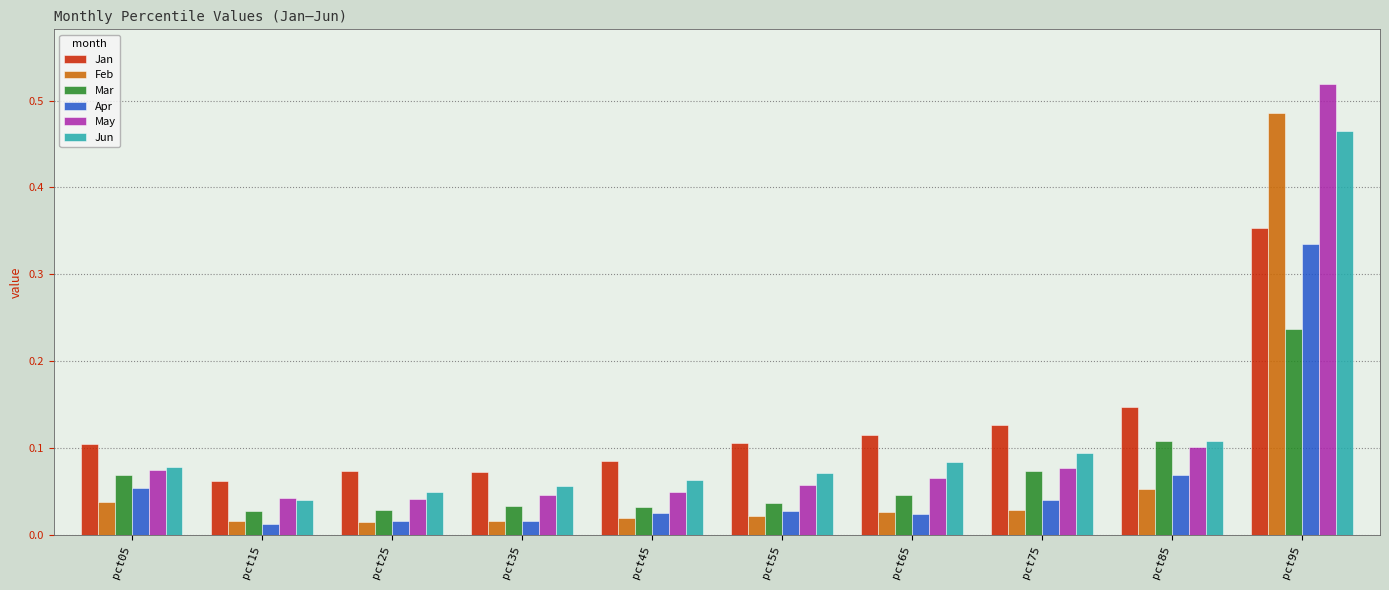

At how many categories does at least one series exceed 0?

10